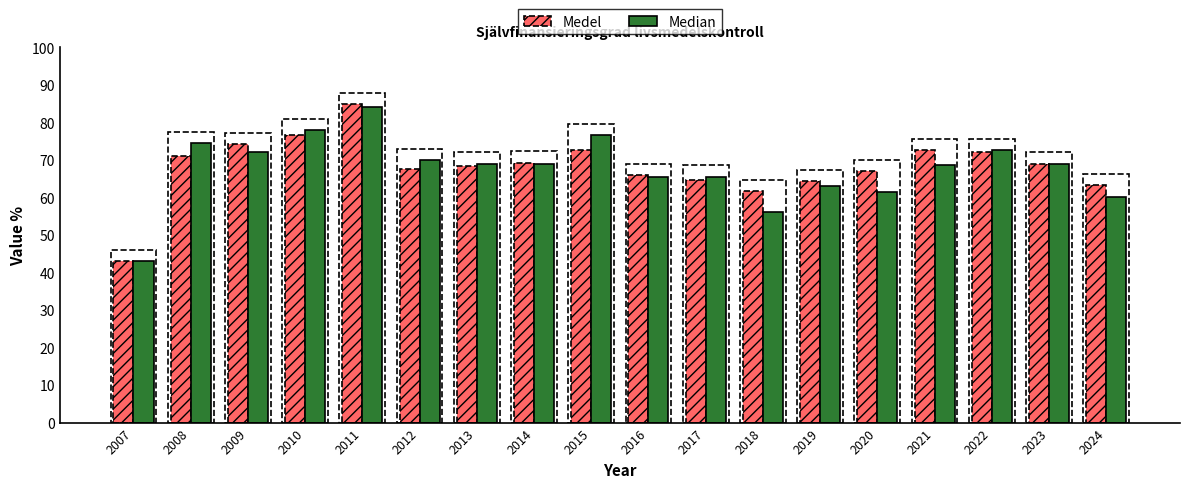

At how many categories does at least one series exceed 50?

17